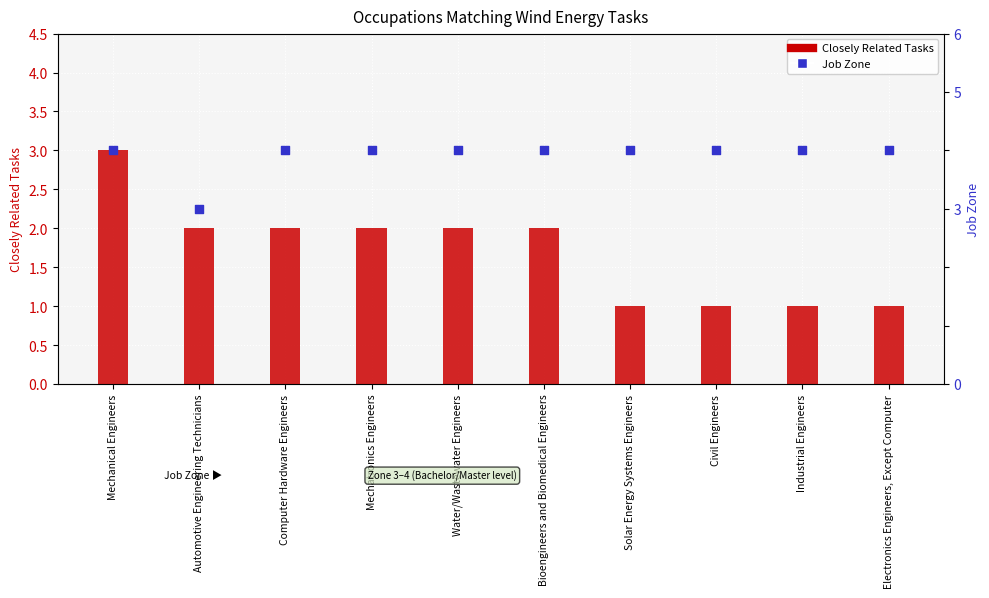

Is the value of Job Zone at Computer Hardware Engineers greater than the value of Closely Related Tasks at Solar Energy Systems Engineers?

Yes